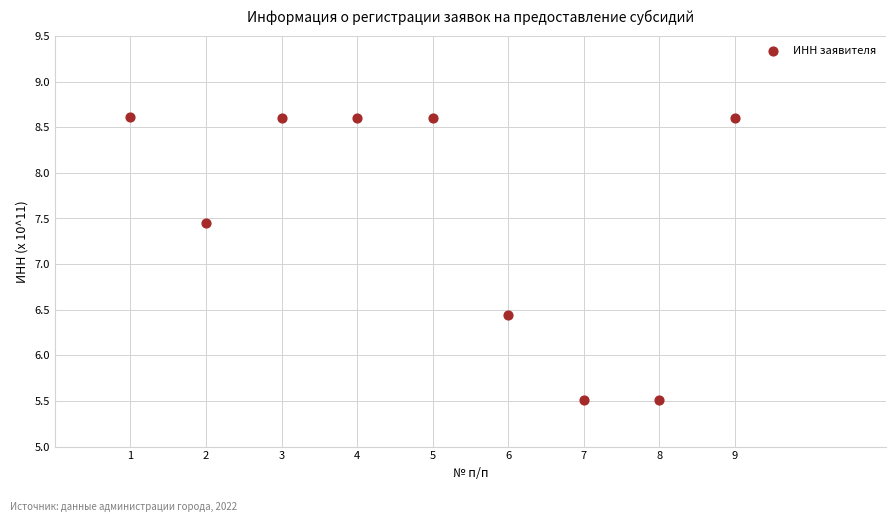

What is the average X value?

5.0